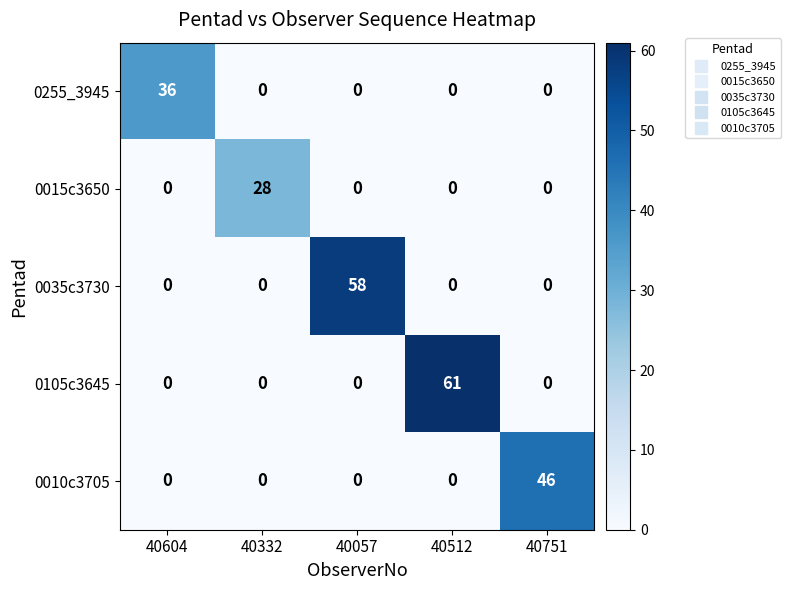

Rank the series by their maximum value, from highest to lowest.

0105c3645, 0035c3730, 0010c3705, 0255_3945, 0015c3650